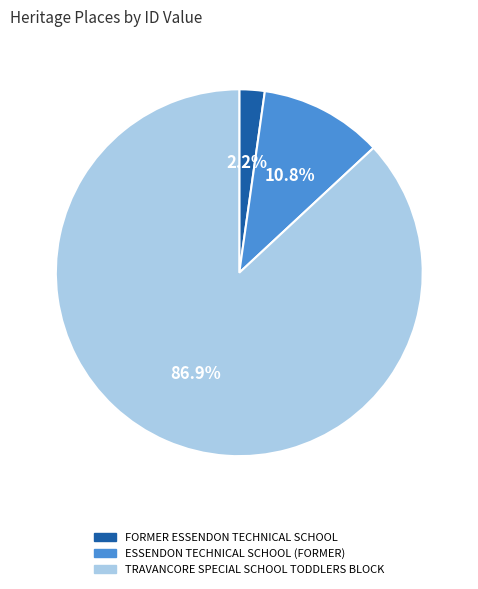

Rank the categories by value from lowest to highest.

FORMER ESSENDON TECHNICAL SCHOOL, ESSENDON TECHNICAL SCHOOL (FORMER), TRAVANCORE SPECIAL SCHOOL TODDLERS BLOCK